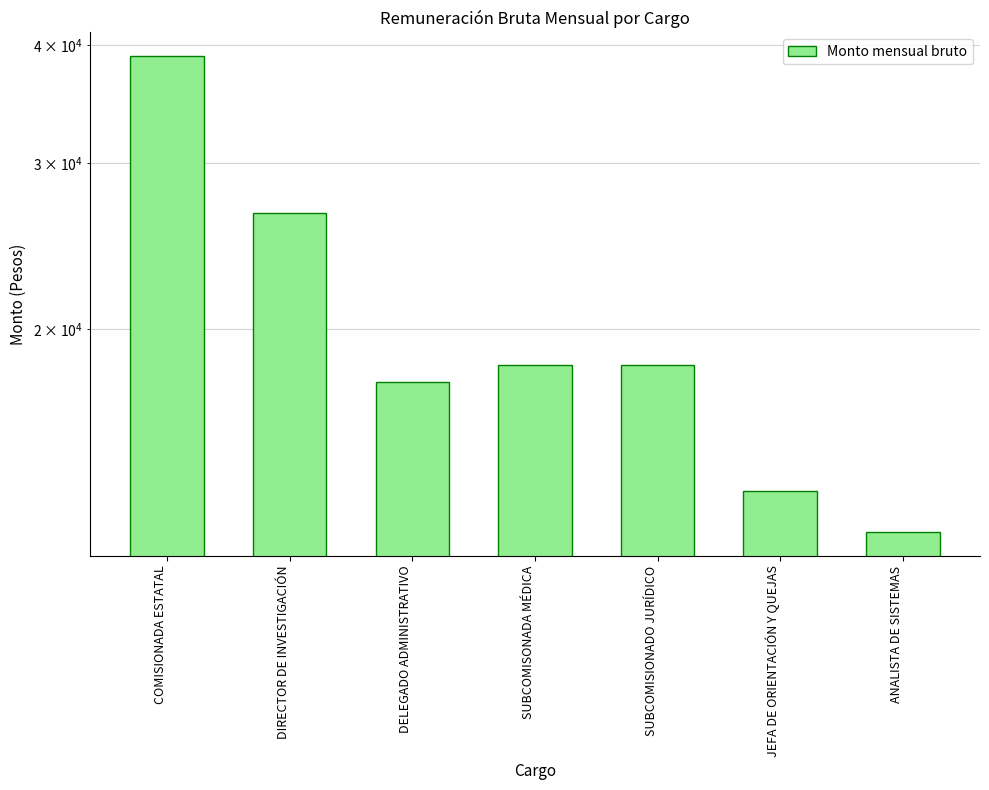

Approximately how many times larger is the value at SUBCOMISONADA MÉDICA compared to JEFA DE ORIENTACIÓN Y QUEJAS?

1.4